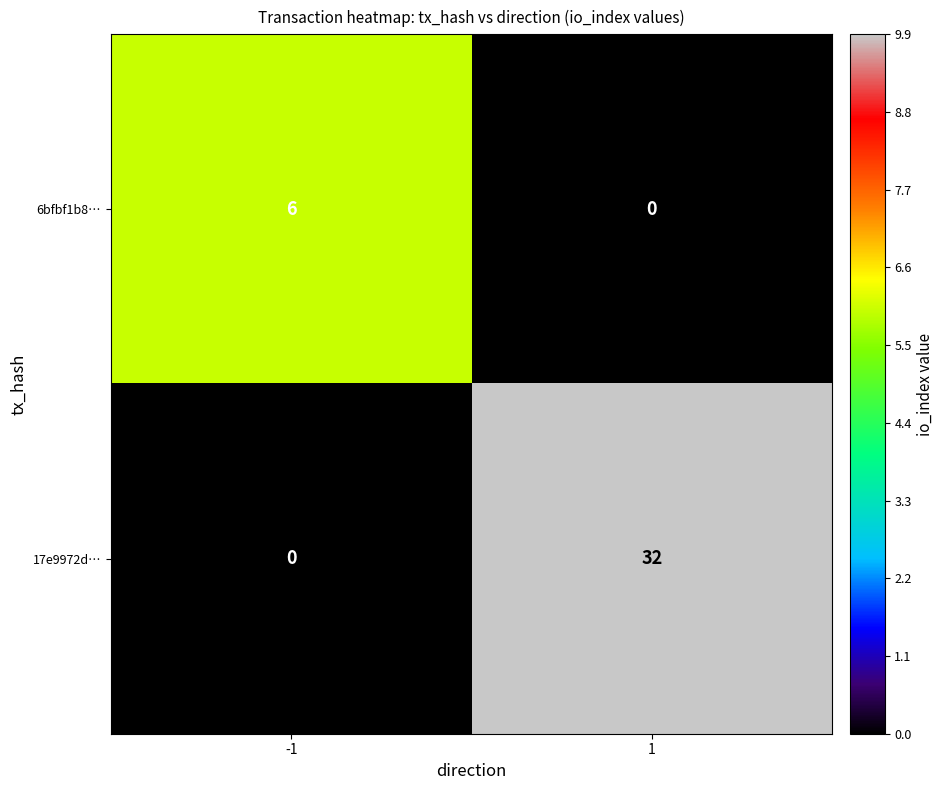

At 1, list the series in order from smallest to largest.

6bfbf1b8…, 17e9972d…